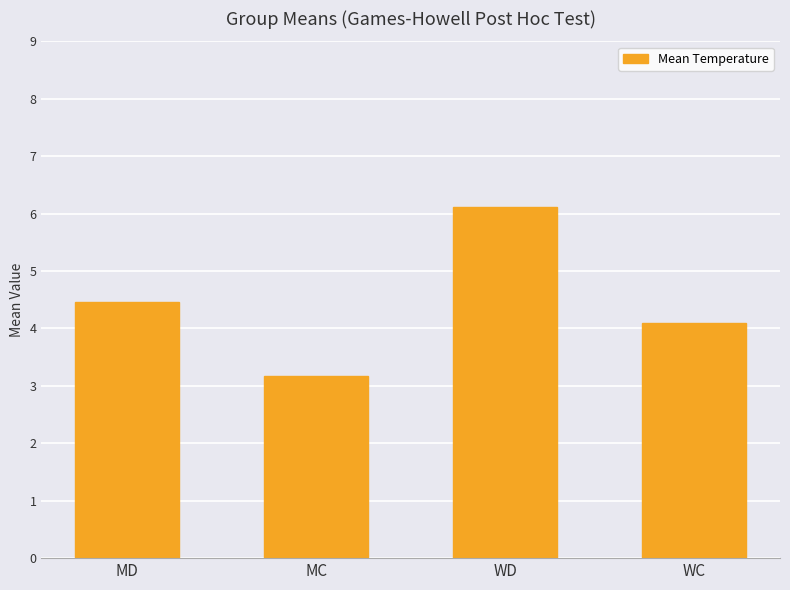

Reading right to left, extract all data points from this chart.

4.1	6.1	3.2	4.5